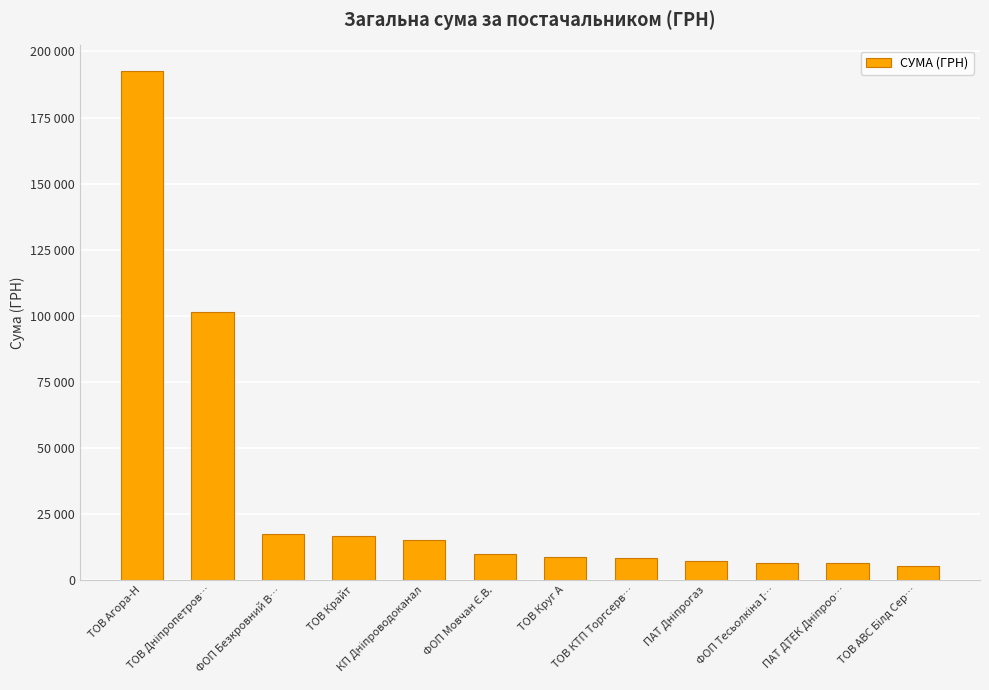

Are the bars horizontal?

No